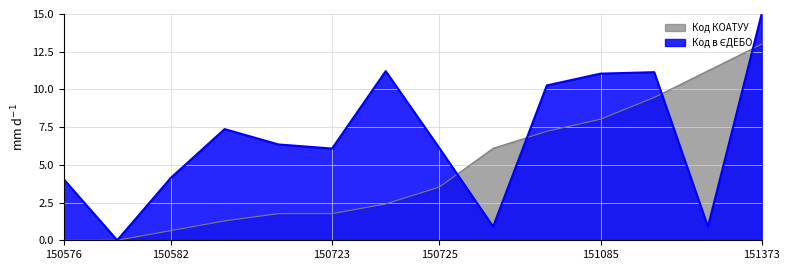

What is the maximum value for Код КОАТУУ?

13.0